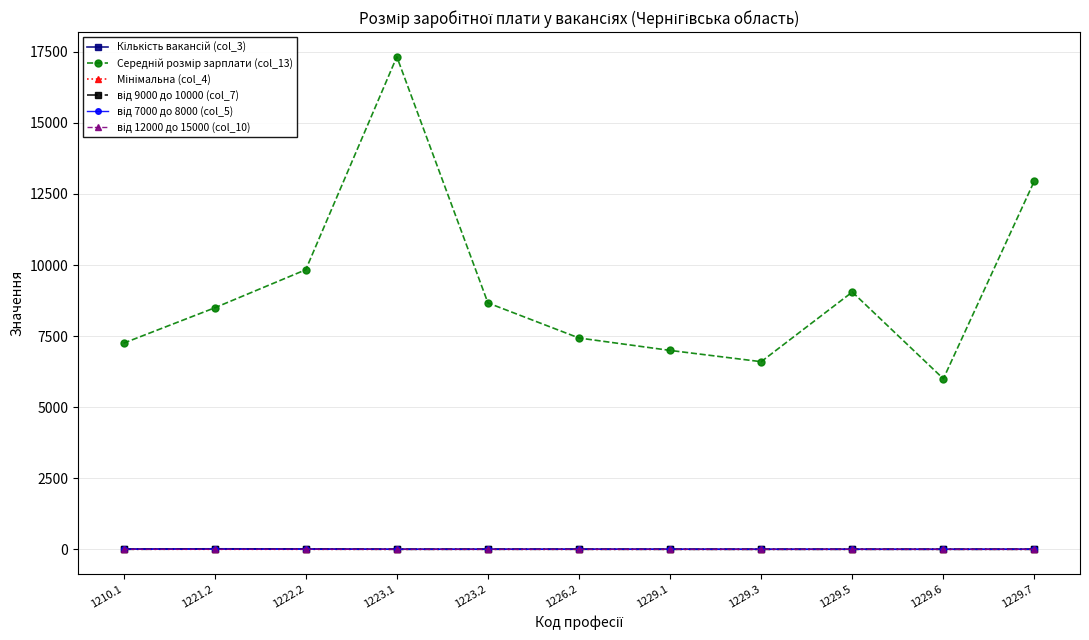

What is the maximum value shown in the chart?

17326.7